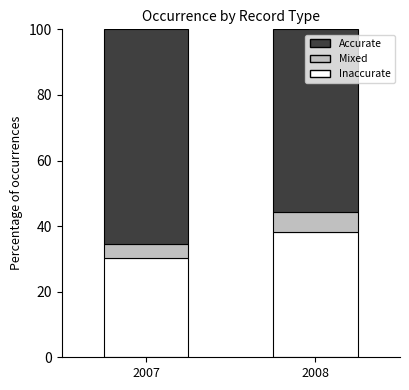

What is the difference between the Inaccurate values at 2008 and 2007?

8.0